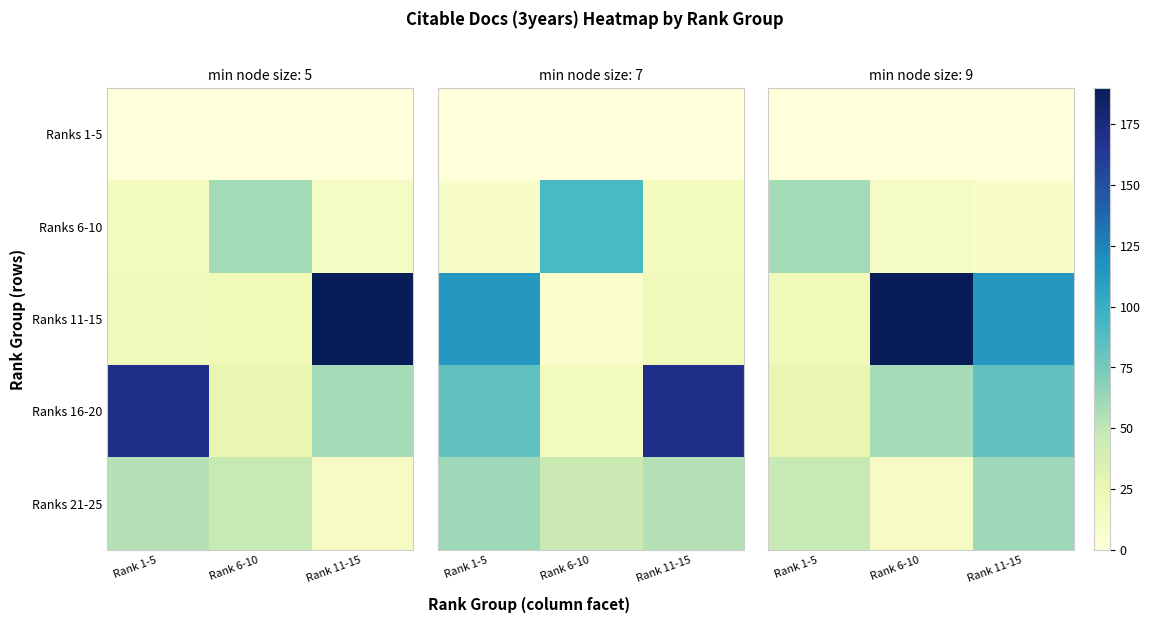

Which series changed the most between Rank 1-5 and Rank 11-15?

Ranks 11-15